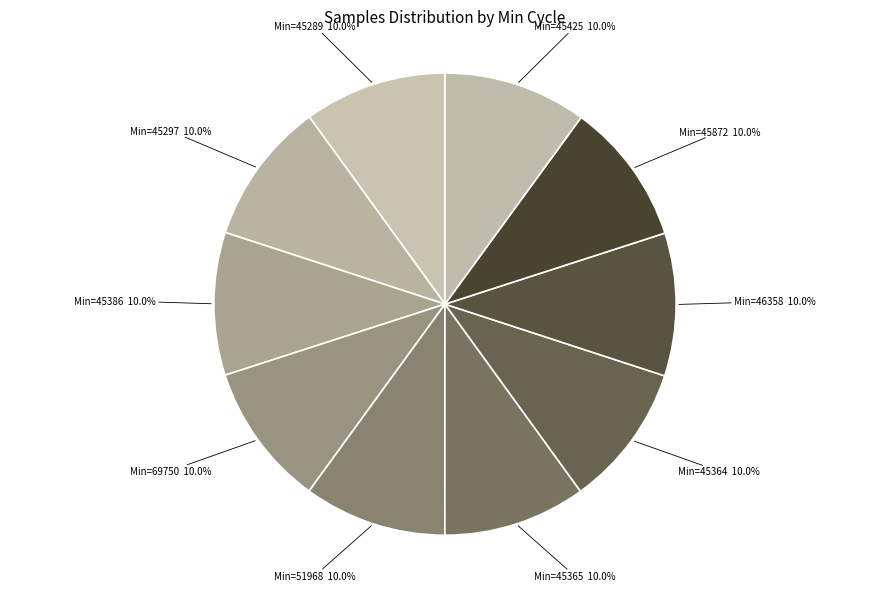

How many segments does this pie chart have?

10